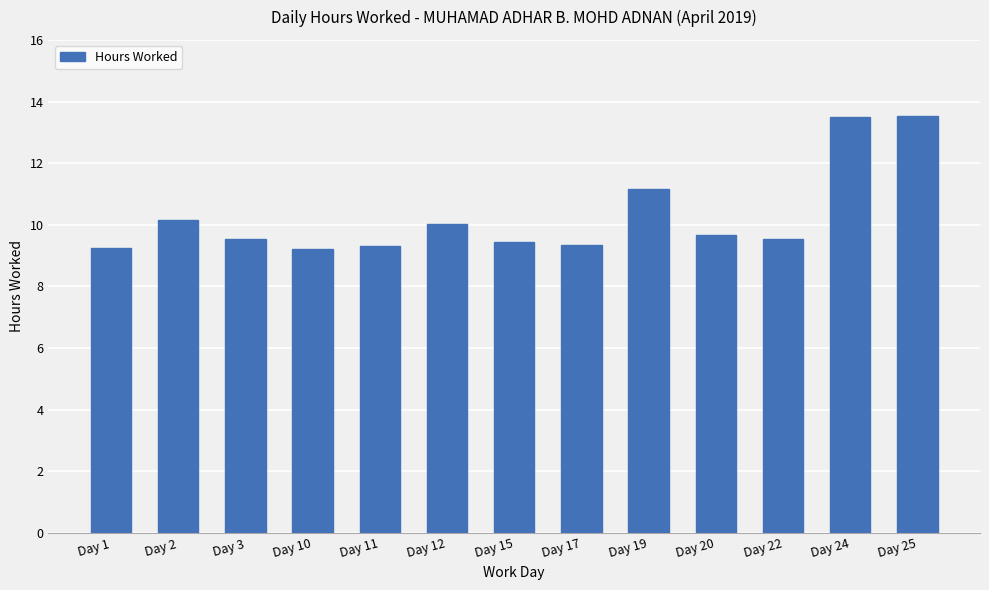

How many bars are there in total?

13